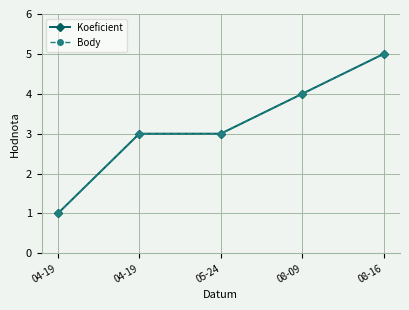

Does the chart have visible grid lines?

Yes